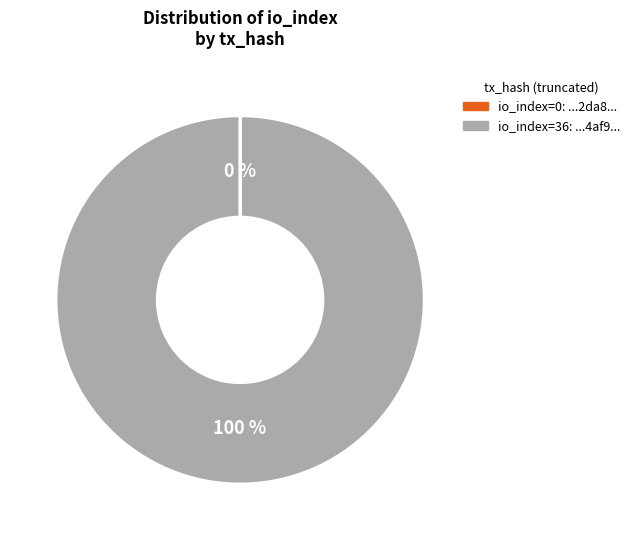

To the nearest percent, what is the difference between the largest and smallest slice percentages?

100%